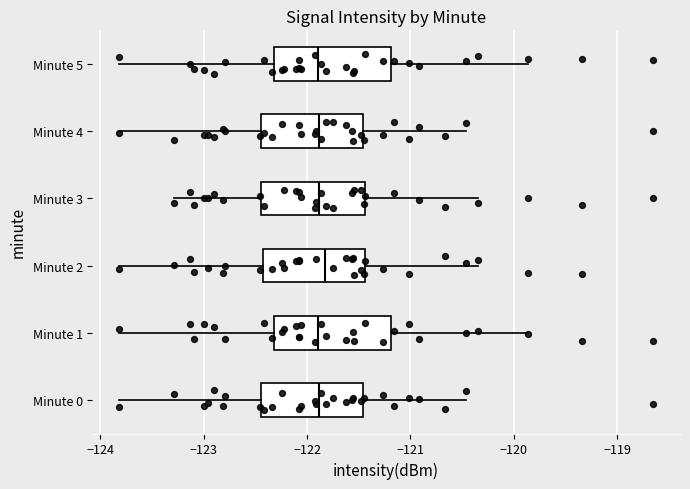

Reading bottom to top, read every box against the x-axis: the position of its median line, the range the box covers, and the ends of its whiskers. The values are not printed on the chart, so give them approximately, as read against the axis.

Minute 0: median -121.9, box -122.4 to -121.5, whiskers -123.8 to -120.5
Minute 1: median -121.9, box -122.3 to -121.2, whiskers -123.8 to -119.9
Minute 2: median -121.8, box -122.4 to -121.4, whiskers -123.8 to -120.3
Minute 3: median -121.9, box -122.4 to -121.4, whiskers -123.3 to -120.3
Minute 4: median -121.9, box -122.4 to -121.5, whiskers -123.8 to -120.5
Minute 5: median -121.9, box -122.3 to -121.2, whiskers -123.8 to -119.9